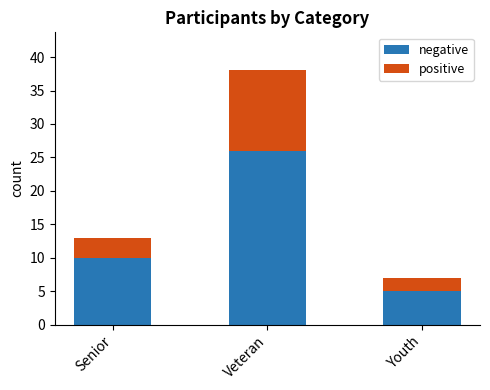

Read the negative value at Veteran.

26